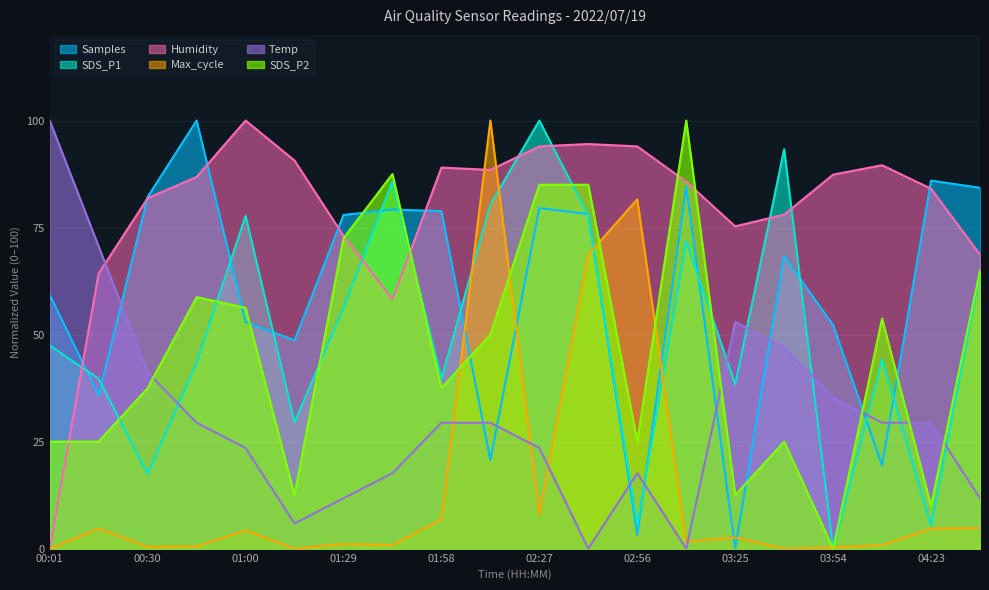

The SDS_P2 series shows 19.4 at 01:00. True or false?

False